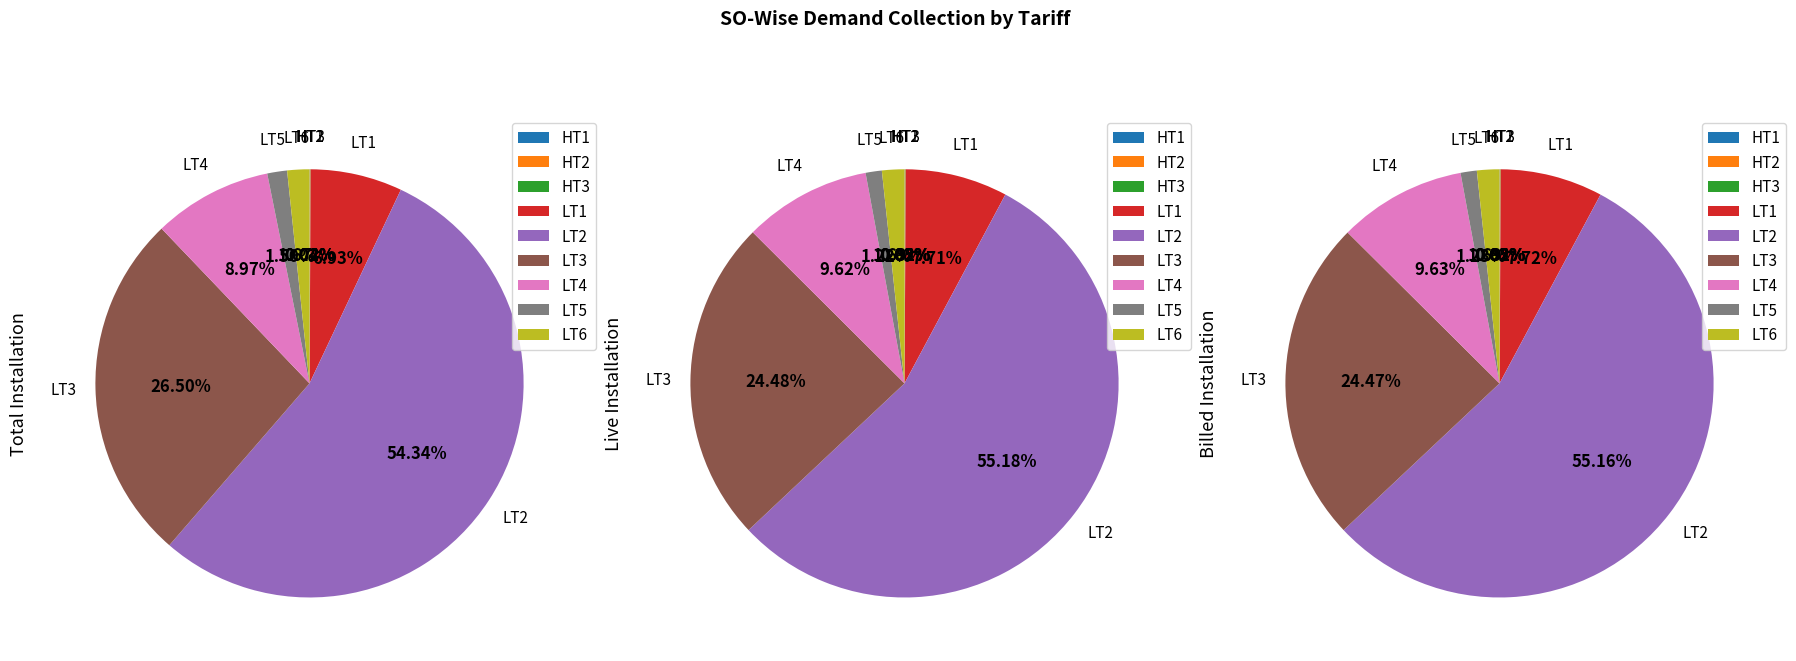

Is it true that LT4 is 23% of the pie?

False